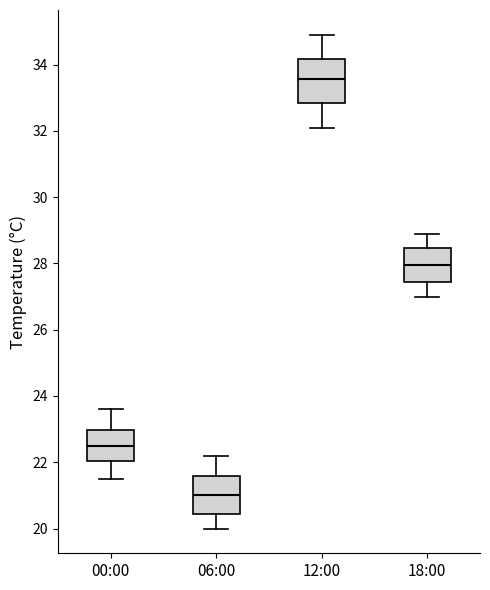

Comparing the boxes themselves (not the whiskers), which one is the tallest?

12:00